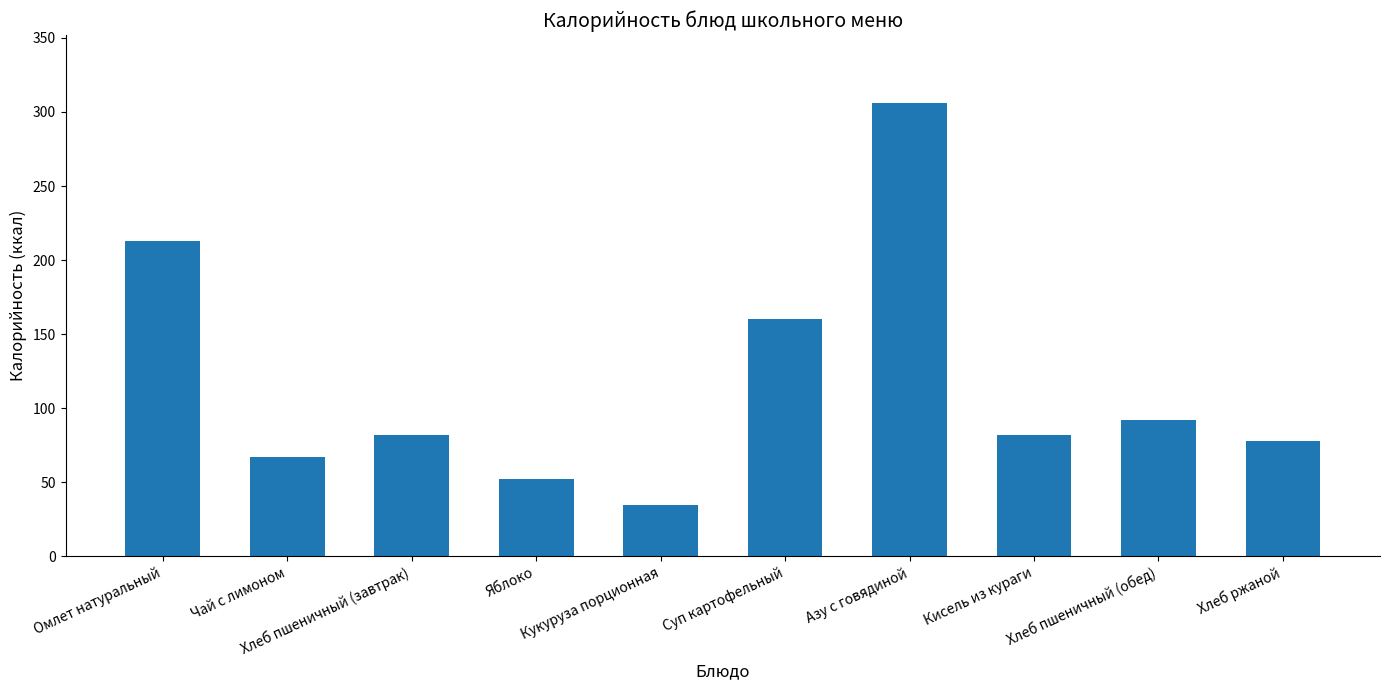

What is the value of the 1st bar from the left?

213